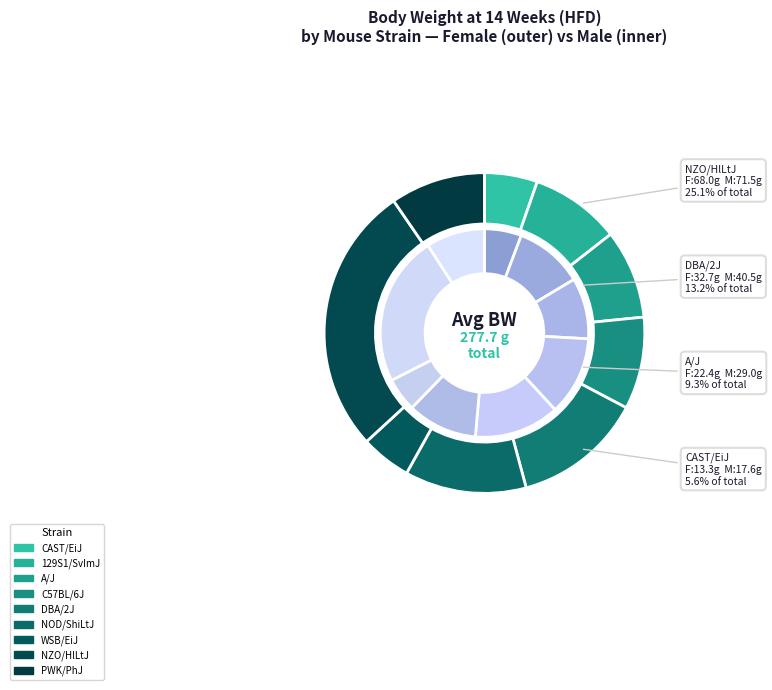

Rank the series by their maximum value, from highest to lowest.

mean_m, mean_f